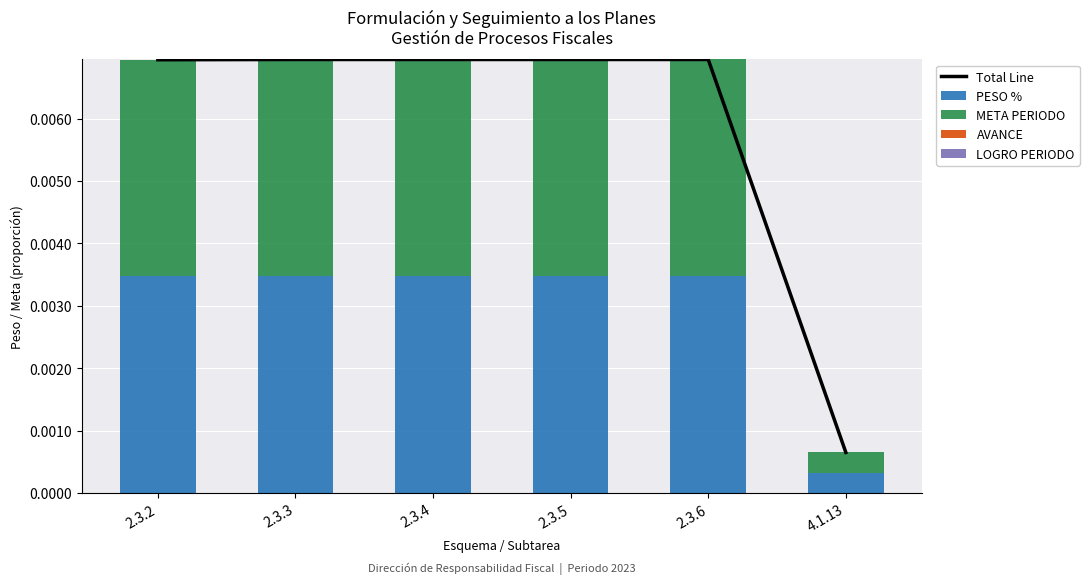

Which series changed the most between 2.3.5 and 4.1.13?

Total Line